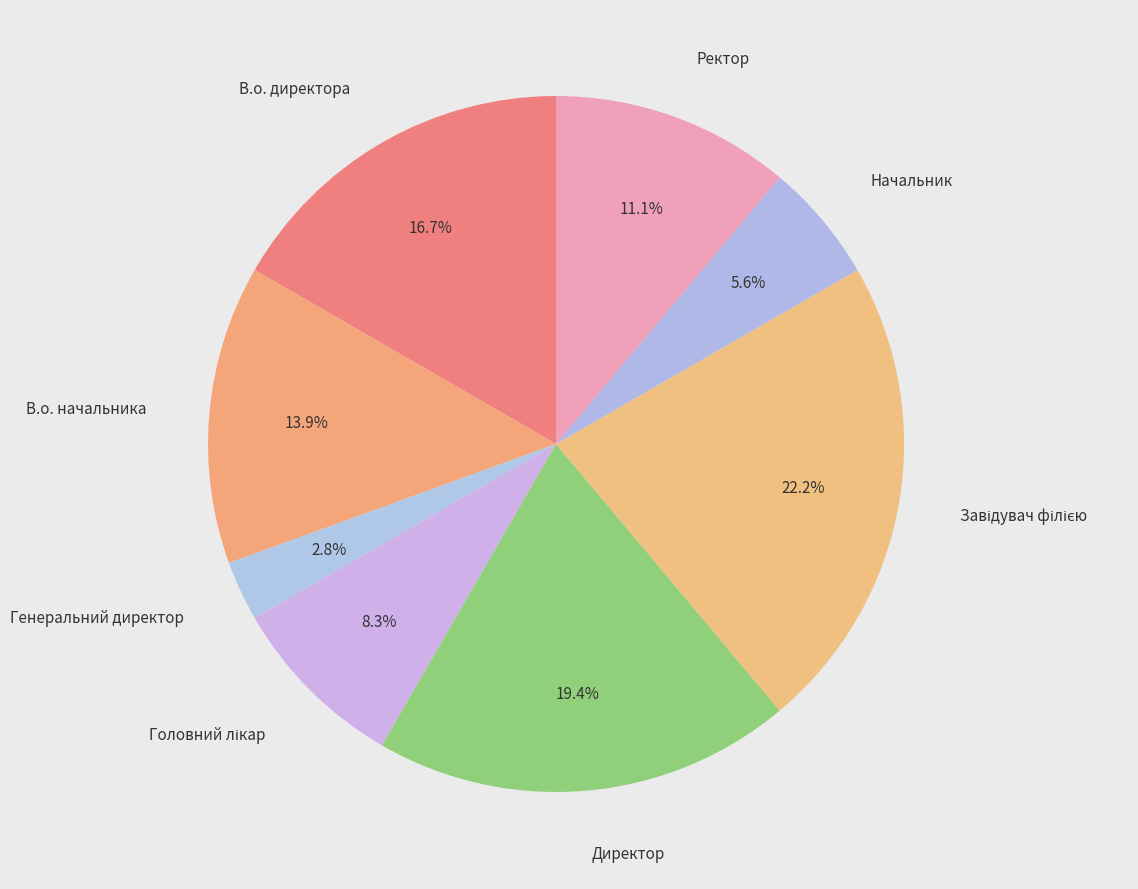

To the nearest percent, what portion does В.о. директора represent?

17%